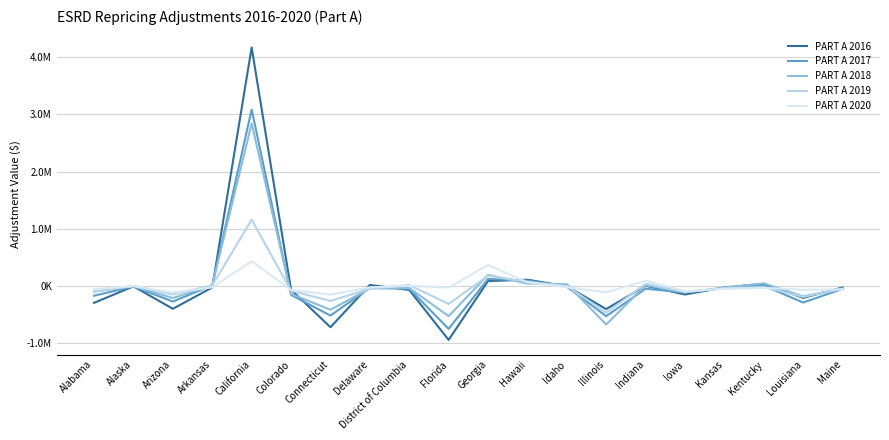

Reading left to right, list all the values displayed in this chart.

PART A 2016: Alabama=-294352.9	Alaska=-7163.6	Arizona=-398429.2	Arkansas=-25877.5	California=4166906.1	Colorado=-64484.8	Connecticut=-720657.2	Delaware=17913.2	District of Columbia=-69750.1	Florida=-942011.6	Georgia=85855.9	Hawaii=109852.2	Idaho=-4537.2	Illinois=-403787.9	Indiana=4093.9	Iowa=-148630.1	Kansas=-26062.9	Kentucky=37491.8	Louisiana=-208236.9	Maine=-26359.9
PART A 2017: Alabama=-170440.5	Alaska=-9387.9	Arizona=-271736.9	Arkansas=11997.7	California=3082610.7	Colorado=-156013.4	Connecticut=-516454.9	Delaware=-32217.5	District of Columbia=-47516.0	Florida=-749390.0	Georgia=122133.1	Hawaii=96031.3	Idaho=-13263.7	Illinois=-527224.5	Indiana=-48135.2	Iowa=-113071.5	Kansas=-36419.8	Kentucky=6573.2	Louisiana=-289465.3	Maine=-50092.9
PART A 2018: Alabama=-99792.3	Alaska=-4067.1	Arizona=-211147.7	Arkansas=15670.0	California=2837752.6	Colorado=-138834.6	Connecticut=-414971.3	Delaware=-43596.0	District of Columbia=-34746.2	Florida=-527732.7	Georgia=193451.2	Hawaii=40909.9	Idaho=32537.5	Illinois=-672724.9	Indiana=13276.5	Iowa=-113256.9	Kansas=-28698.5	Kentucky=44925.2	Louisiana=-180588.0	Maine=-44678.0
PART A 2019: Alabama=-97655.0	Alaska=1200.6	Arizona=-148772.1	Arkansas=10714.7	California=1157471.8	Colorado=-83046.8	Connecticut=-261415.8	Delaware=-48154.3	District of Columbia=15674.6	Florida=-313181.5	Georgia=180104.2	Hawaii=73235.1	Idaho=52.8	Illinois=-466248.8	Indiana=37539.2	Iowa=-105225.6	Kansas=-40647.5	Kentucky=-19084.6	Louisiana=-190543.6	Maine=-48657.7
PART A 2020: Alabama=-57052.9	Alaska=-2012.5	Arizona=-115384.4	Arkansas=-23806.7	California=434604.0	Colorado=-69457.3	Connecticut=-151279.6	Delaware=-24132.1	District of Columbia=2752.7	Florida=-26298.4	Georgia=365392.1	Hawaii=64456.0	Idaho=-19964.0	Illinois=-111585.3	Indiana=90426.4	Iowa=-91681.5	Kansas=-49327.3	Kentucky=-31395.9	Louisiana=-67121.6	Maine=-58599.8